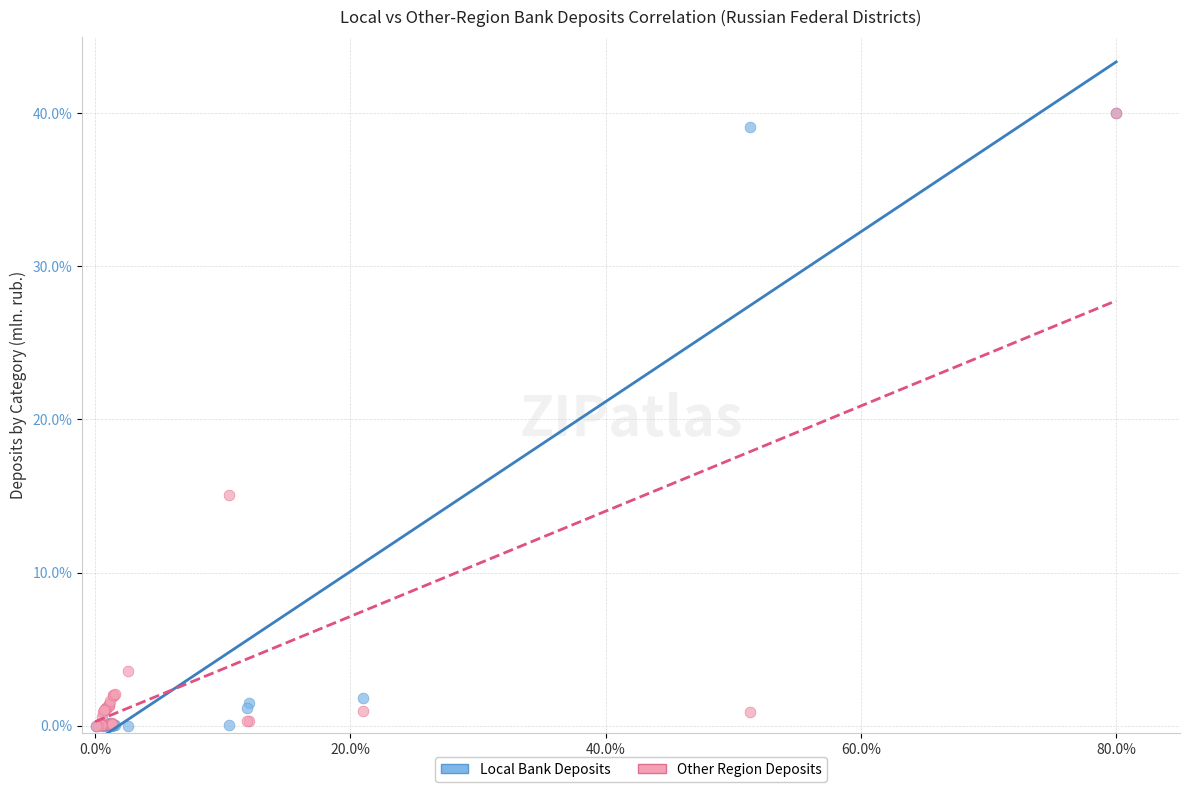

Across all series, what Y value is closest to 20?

15.0